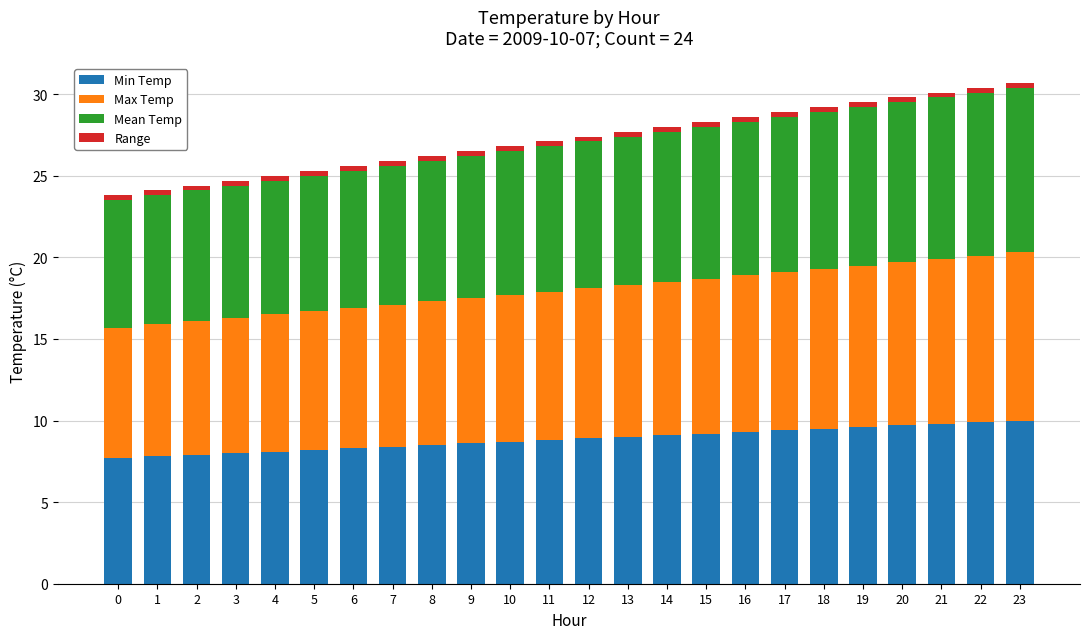

What is the highest value of the Min Temp series?

10.0